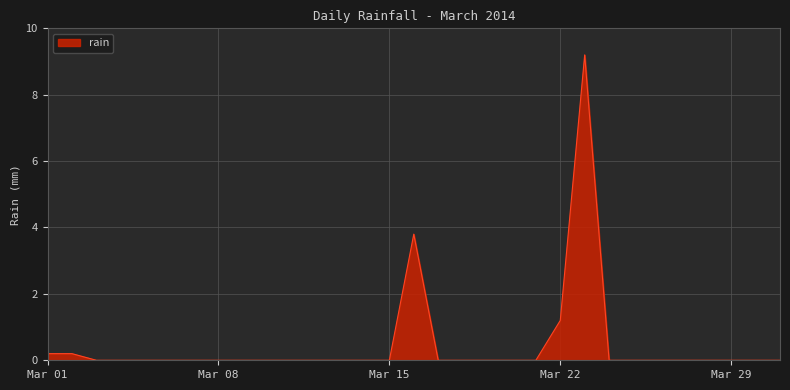

What is the difference between the maximum and minimum values?

9.2